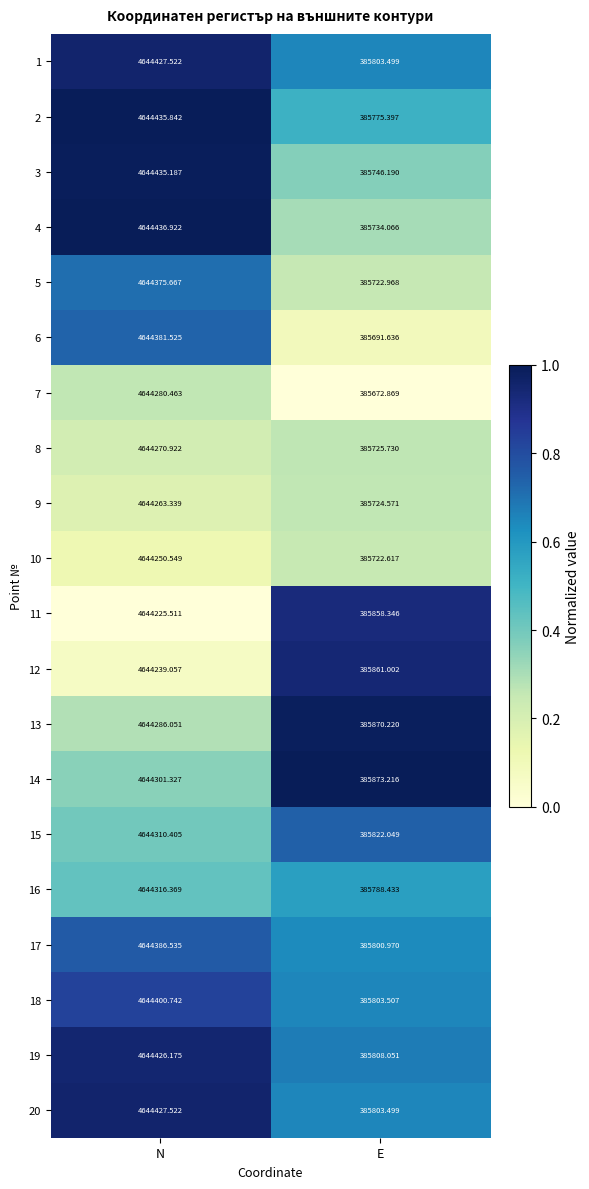

Rank the categories by 18 value from lowest to highest.

E, N